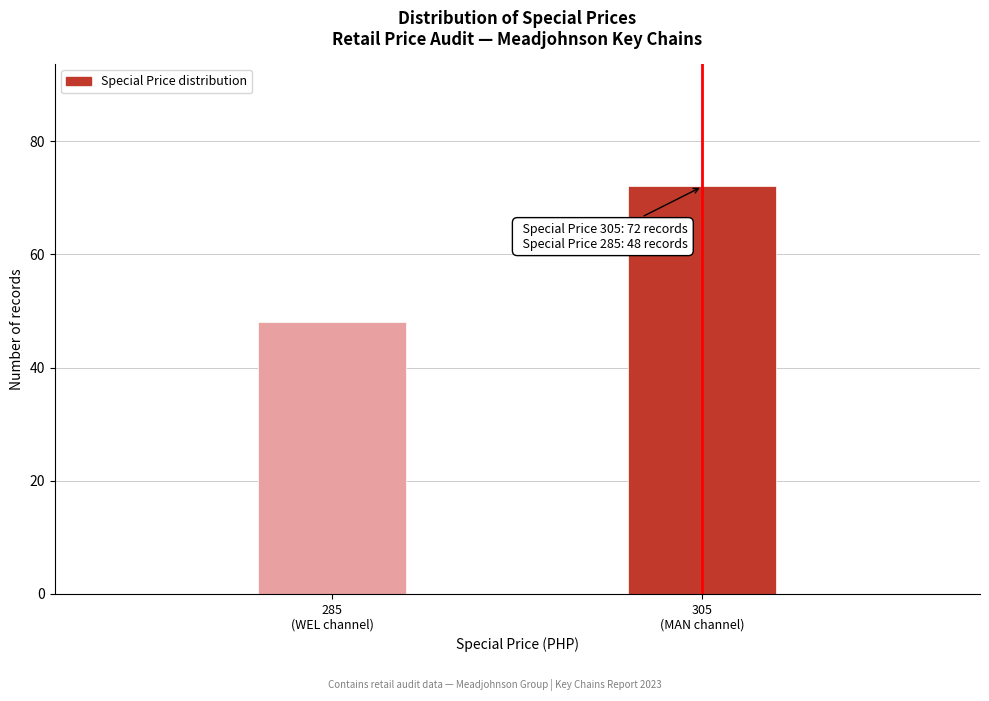

Reading left to right, transcribe all the data shown in this chart.

48	72